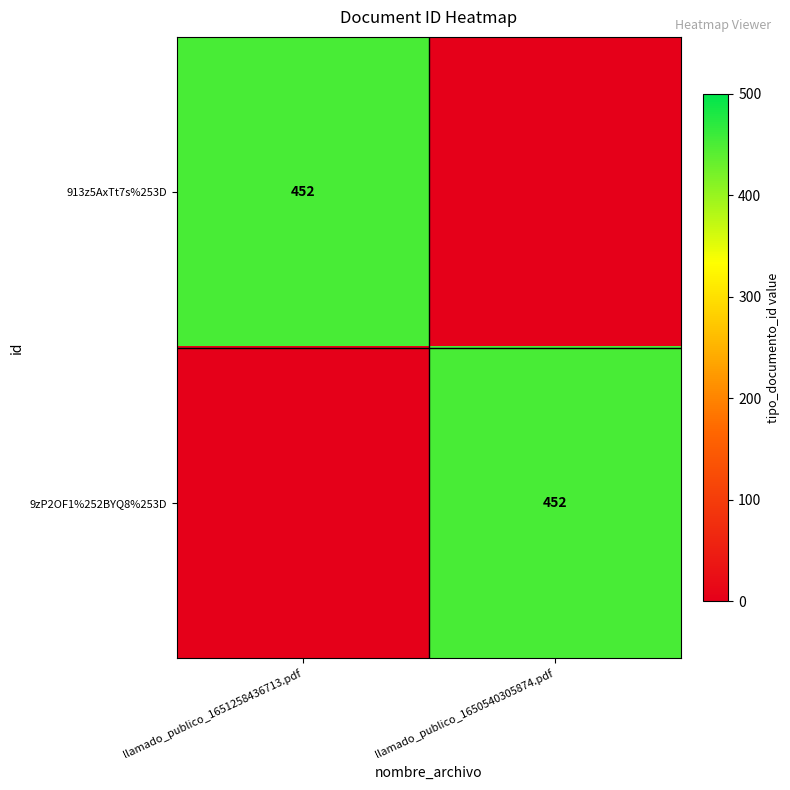

Is it true that 9zP2OF1%252BYQ8%253D equals 452 at llamado_publico_1650540305874.pdf?

True